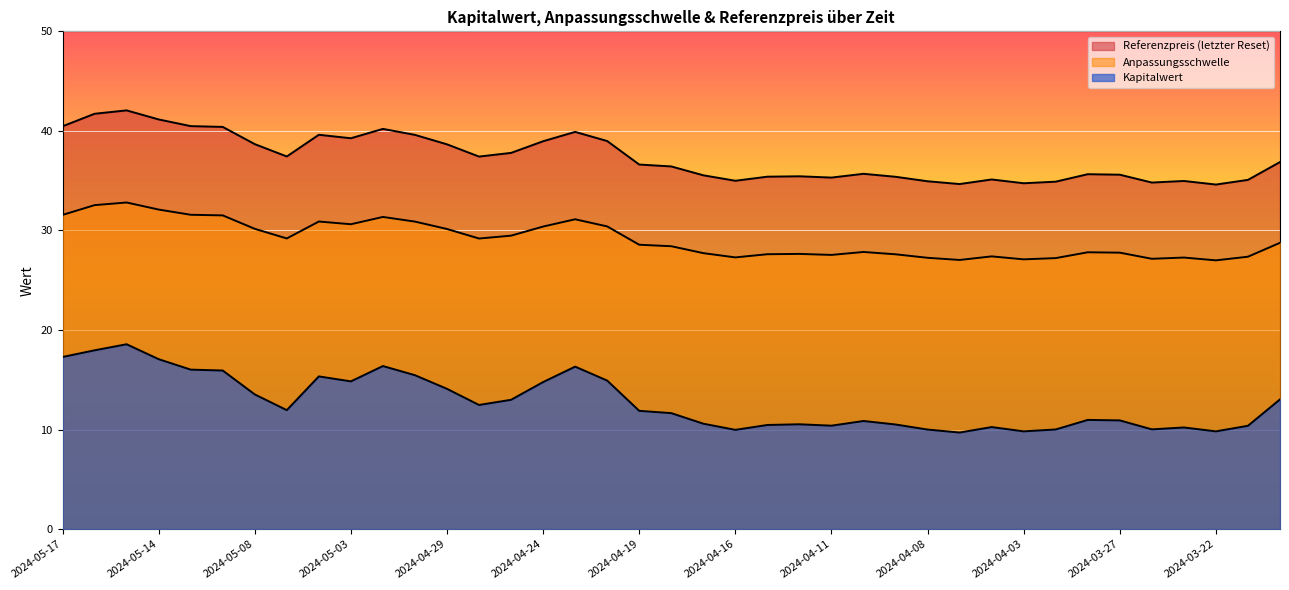

What is the sum of all Referenzpreis (letzter Reset) values?

1455.5